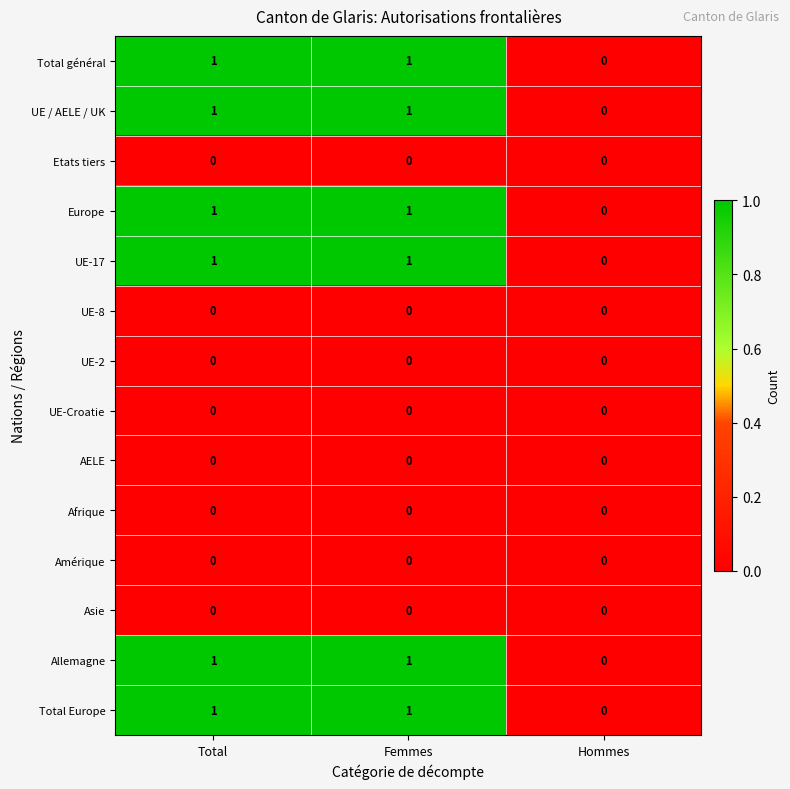

At which label does Total général reach its minimum?

Hommes